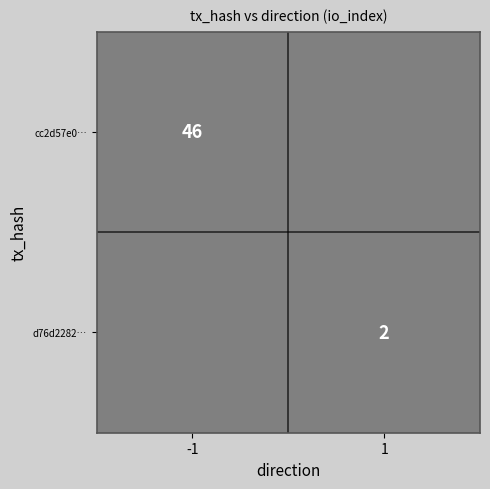

True or false: cc2d57e0… has a value of 11 at -1.

False